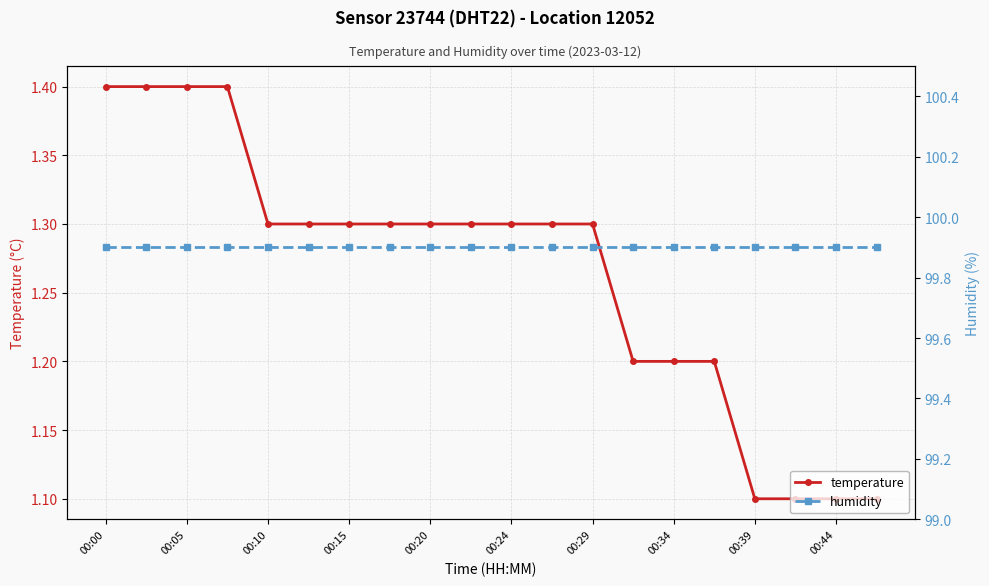

What are all the series names shown in the legend?

temperature, humidity